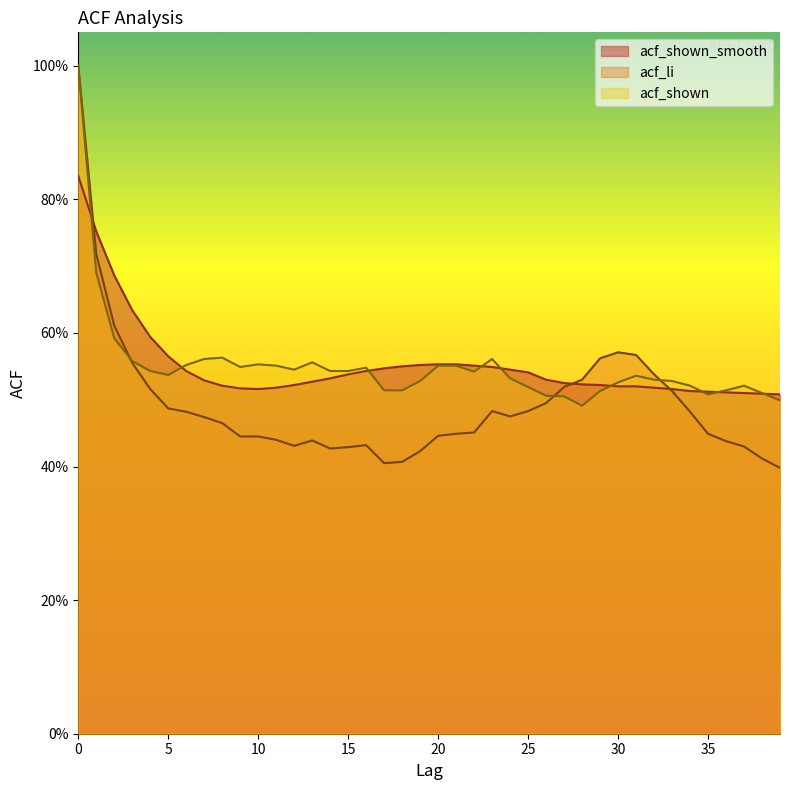

Count the number of data series in this chart.

3